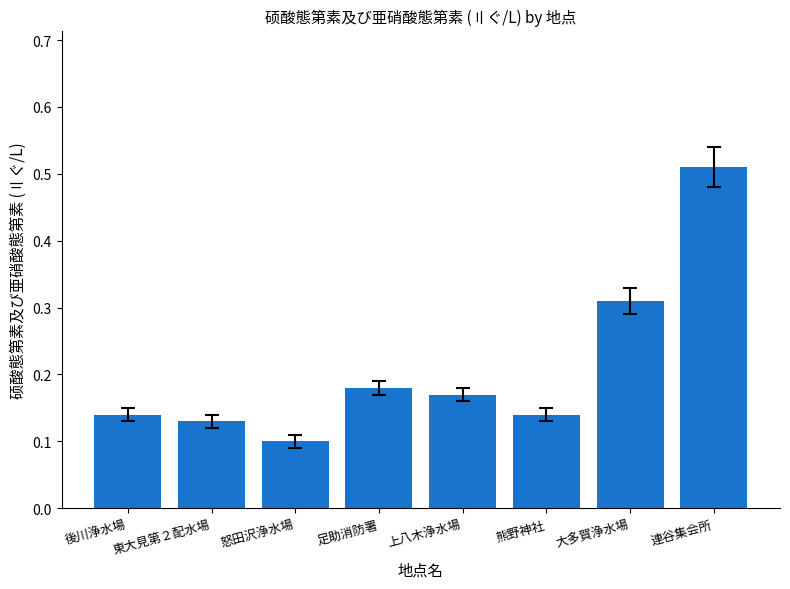

What is the label of the 4th bar from the right?

上八木浄水場